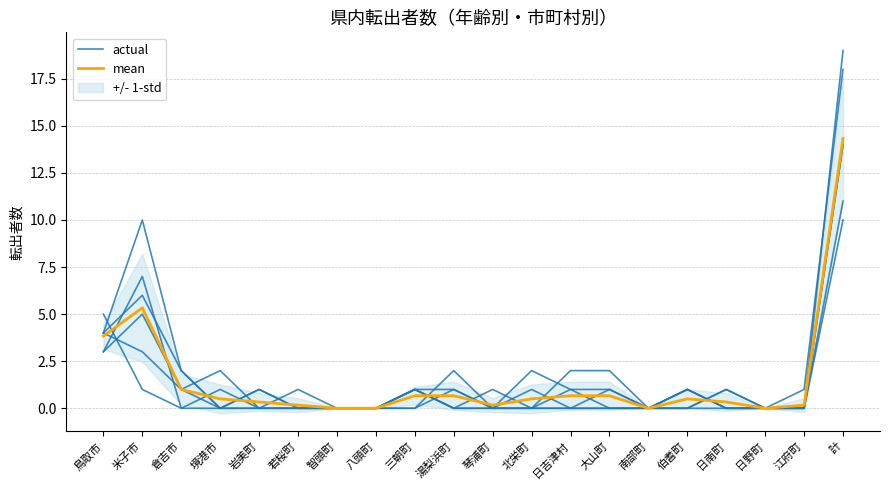

Reading right to left, transcribe all the data shown in this chart.

actual: 10.0	0.0	0.0	0.0	0.0	0.0	1.0	0.0	0.0	0.0	1.0	1.0	0.0	0.0	0.0	0.0	1.0	0.0	1.0	5.0
mean: 14.3	0.2	0.0	0.3	0.5	0.0	0.7	0.7	0.5	0.2	0.7	0.7	0.0	0.0	0.2	0.3	0.5	1.0	5.3	3.8